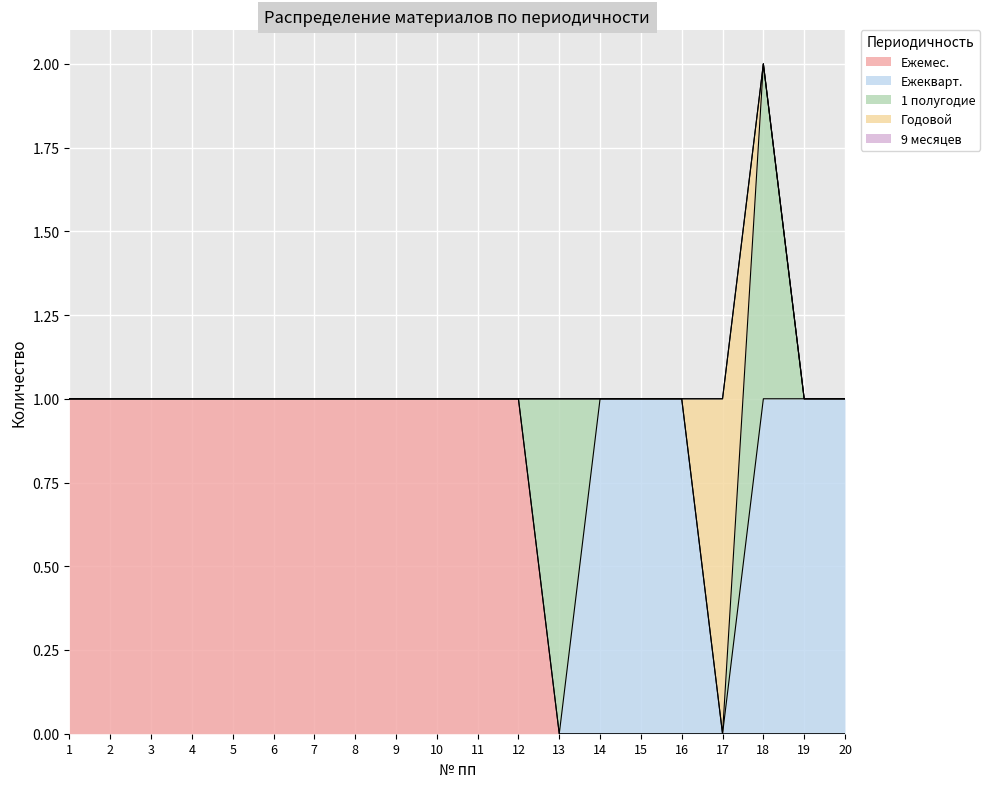

Between 9 and 5, which is larger?

9